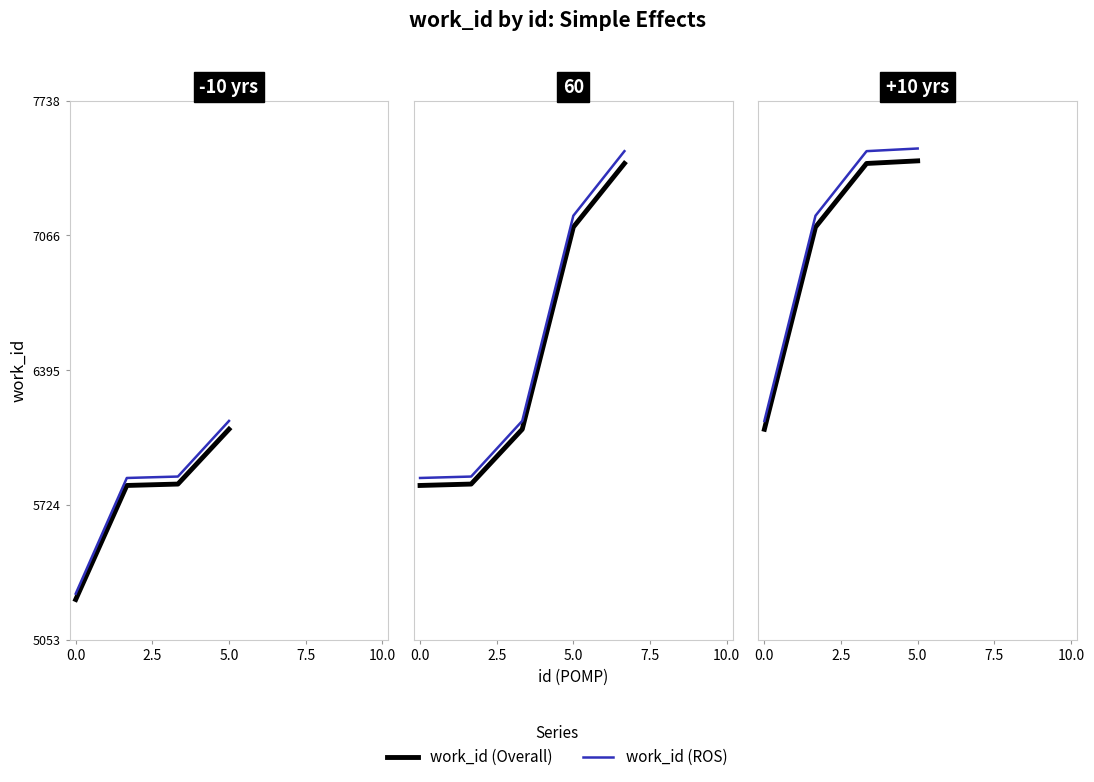

Is it true that work_id (Overall) equals 7425.0 at 5.0?

True